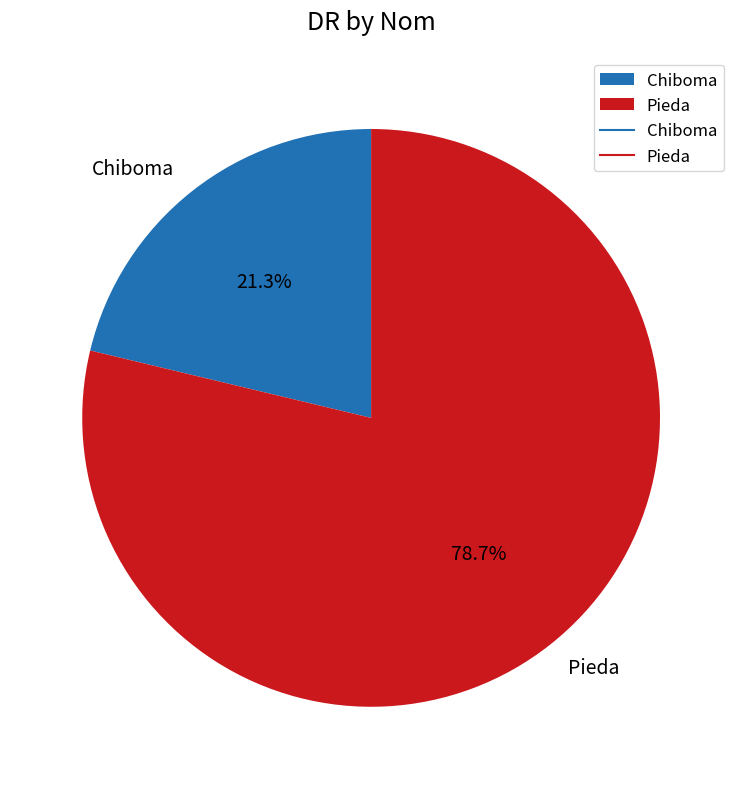

To the nearest percent, what is the average slice percentage?

50%